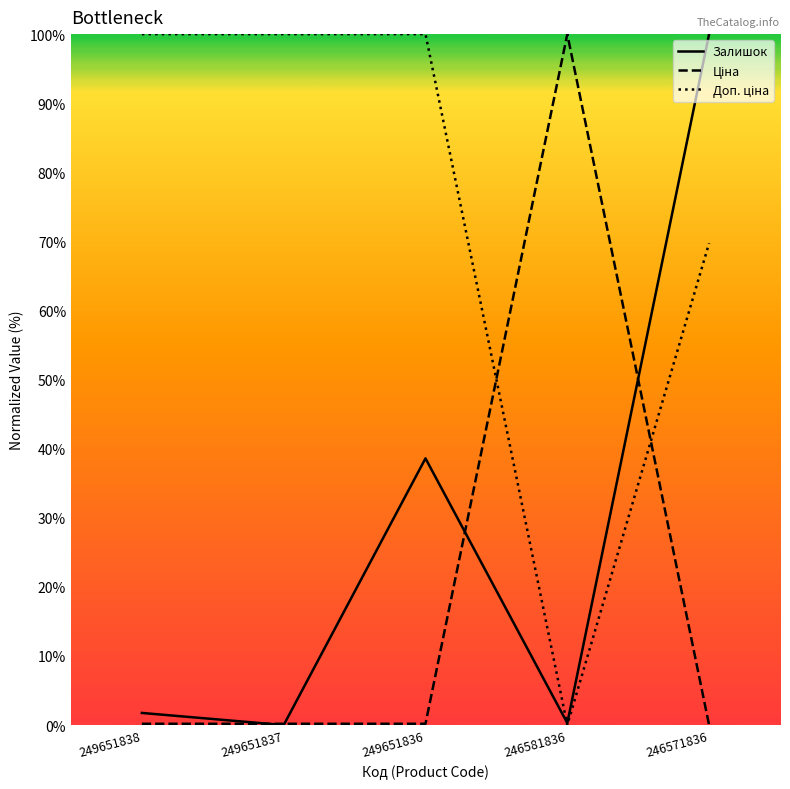

True or false: Залишок has a value of 60.6 at 246571836.

False